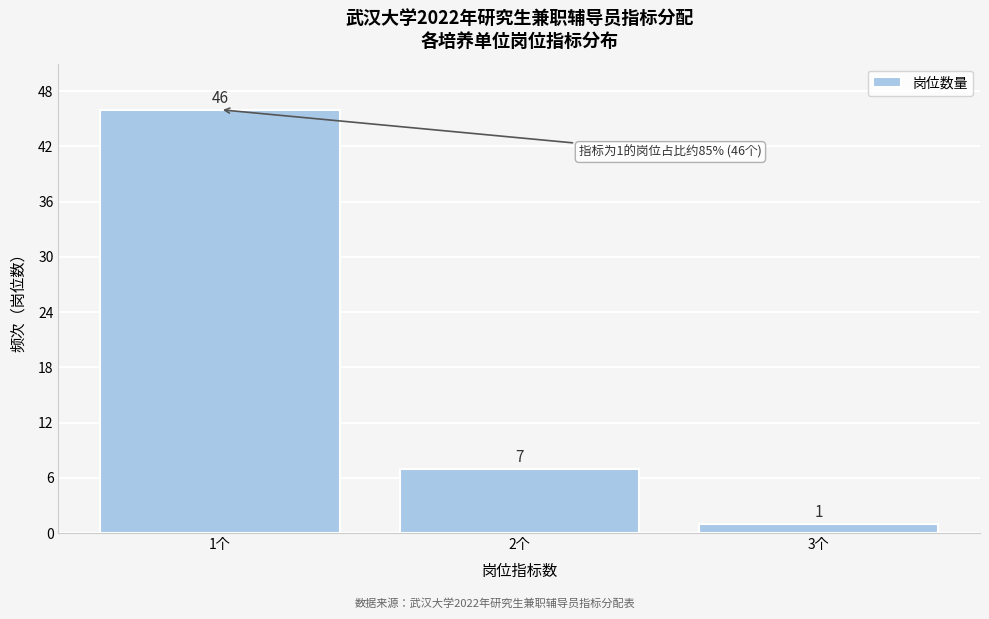

Reading right to left, what are all the values shown in this chart?

3个=1	2个=7	1个=46